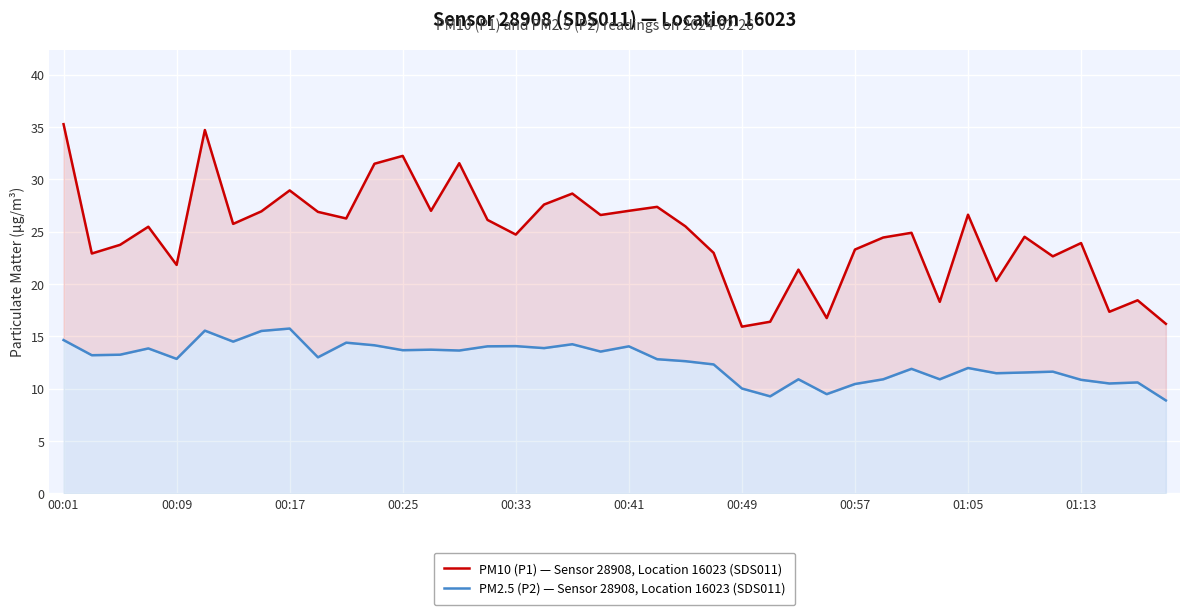

Is it true that PM2.5 (P2) — Sensor 28908, Location 16023 (SDS011) equals 19.0 at 30?

False